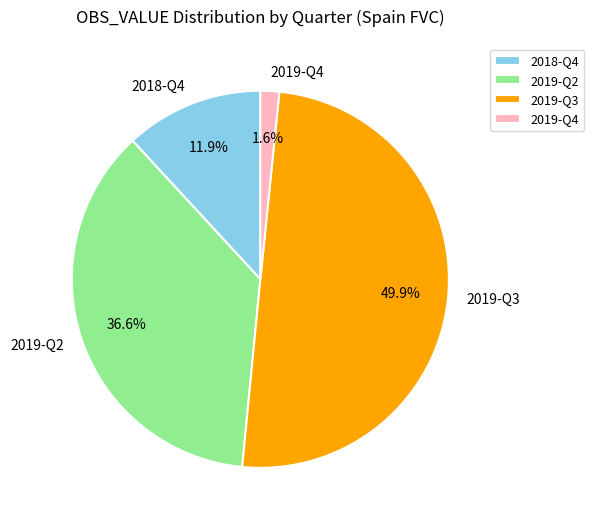

To the nearest percent, what is the average slice percentage?

25%